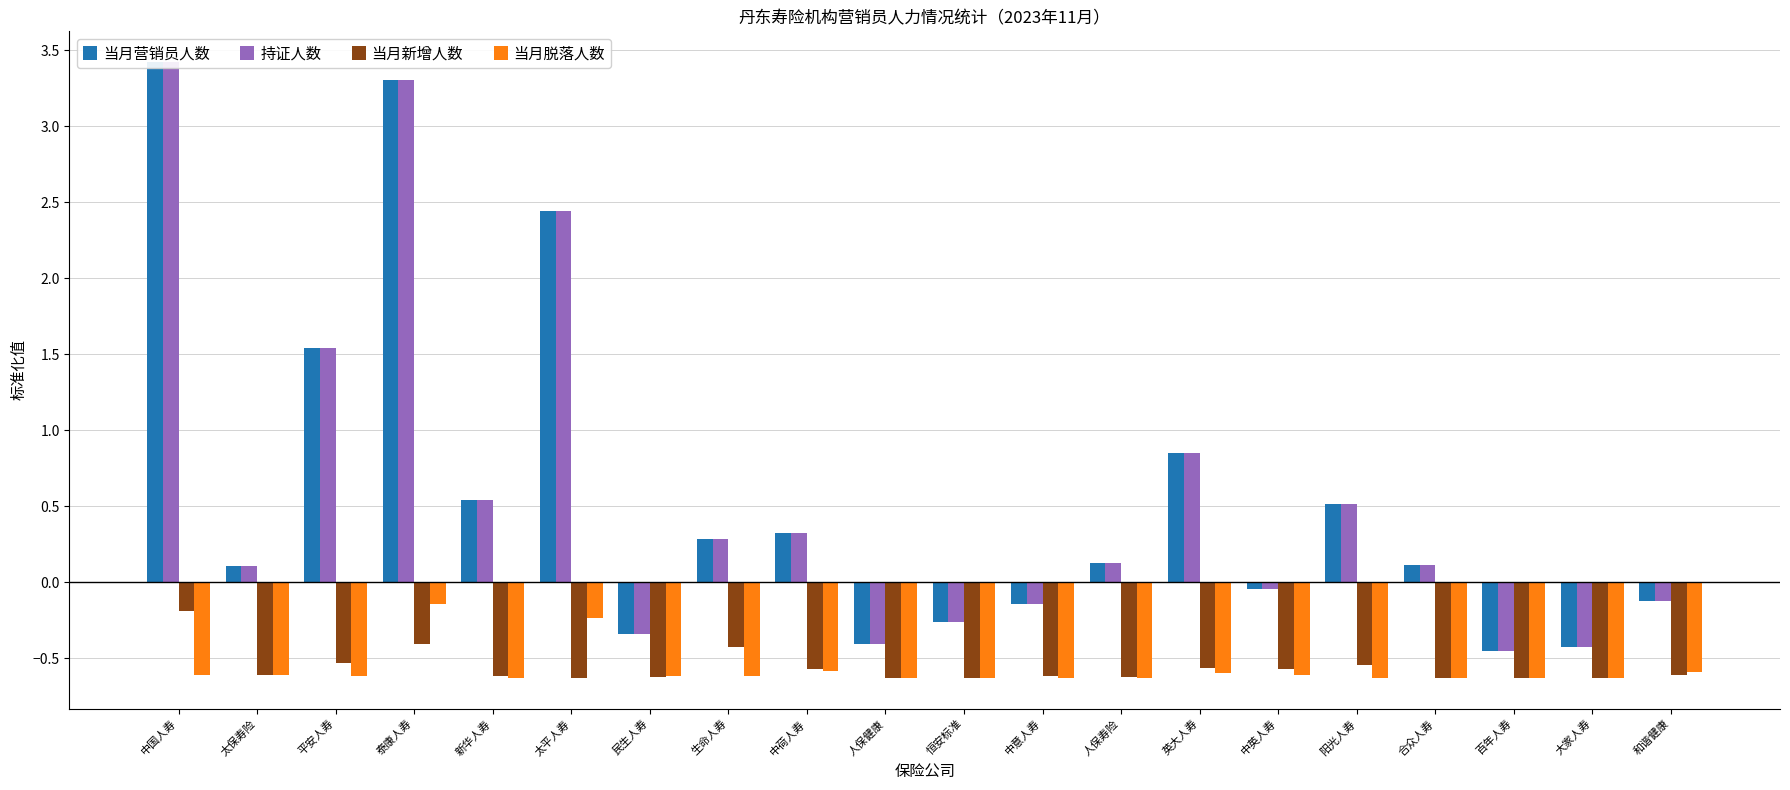

What is the average value of the 持证人数 series?

0.6